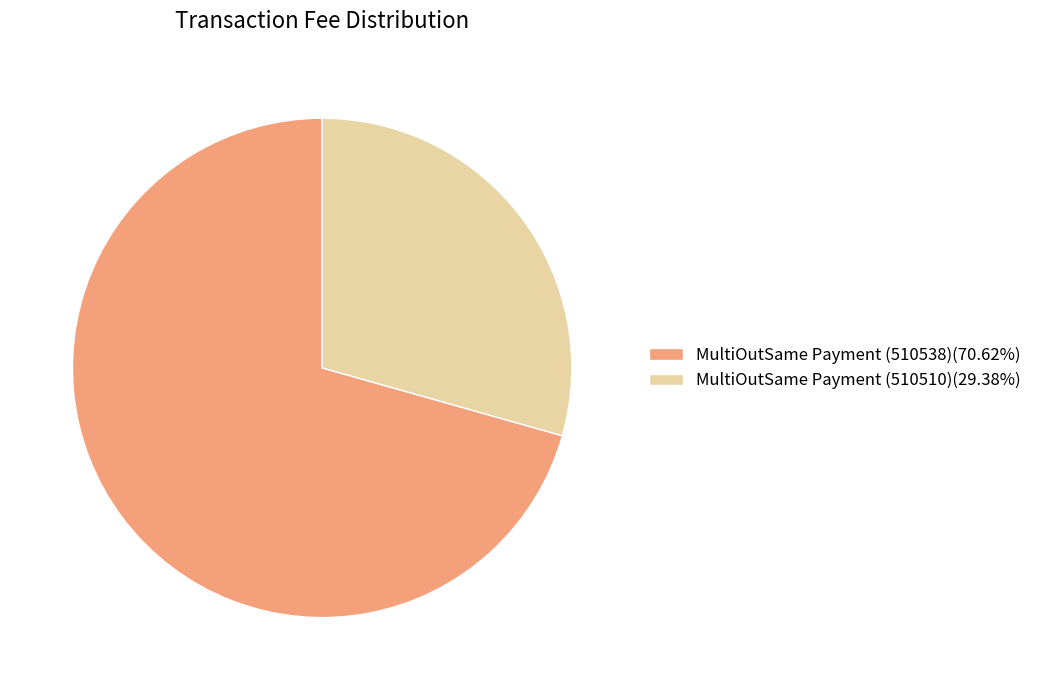

Is MultiOutSame Payment (510538) the majority of the pie?

Yes